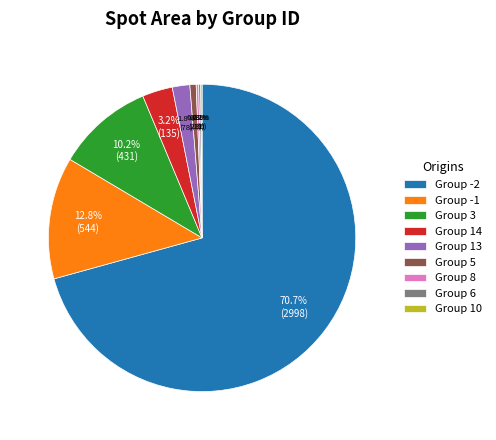

Approximately how many times larger is the value at Group -1 compared to Group 3?

1.3